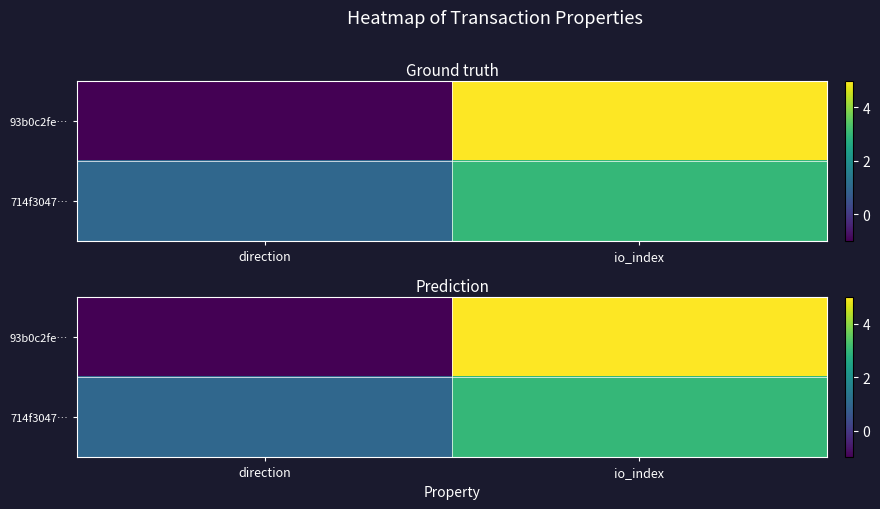

Which has a higher value, io_index or direction?

io_index